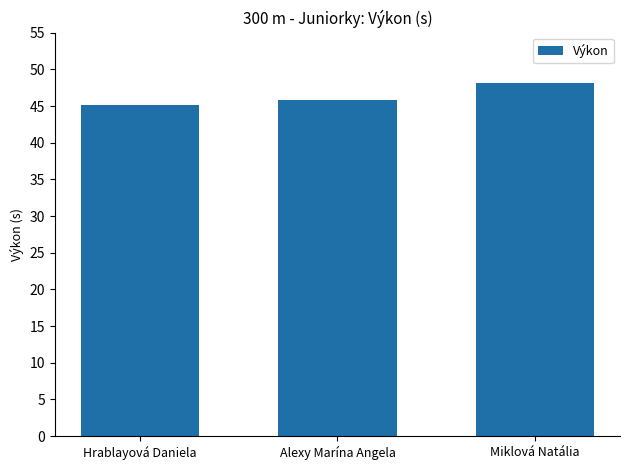

What is the difference between the values at Miklová Natália and Hrablayová Daniela?

3.0